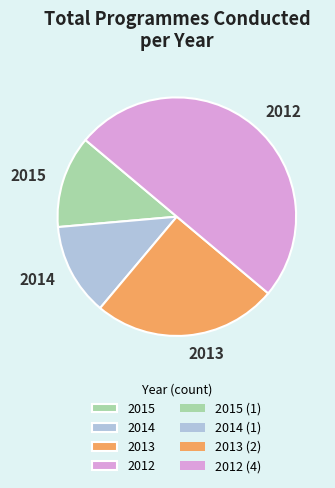

True or false: 2012 accounts for 56% of the total.

False